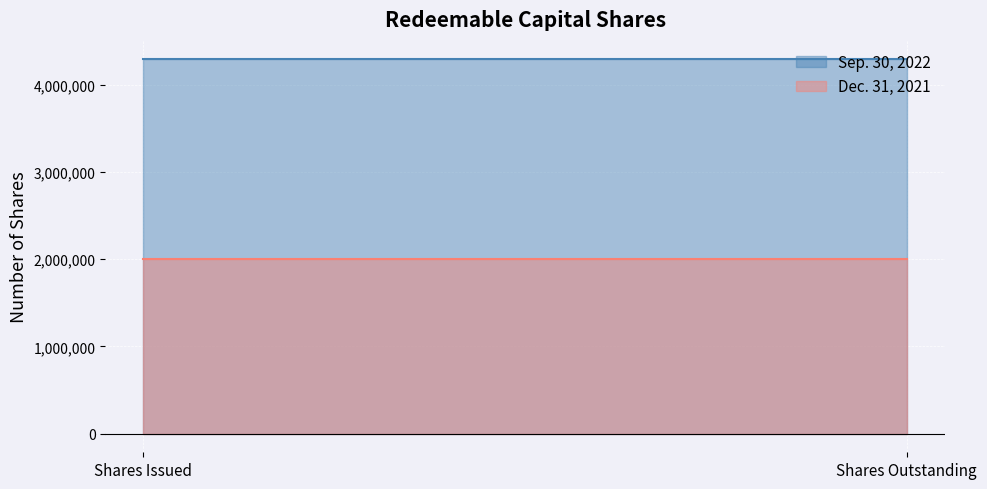

Which series has the largest total across all categories?

Sep. 30, 2022